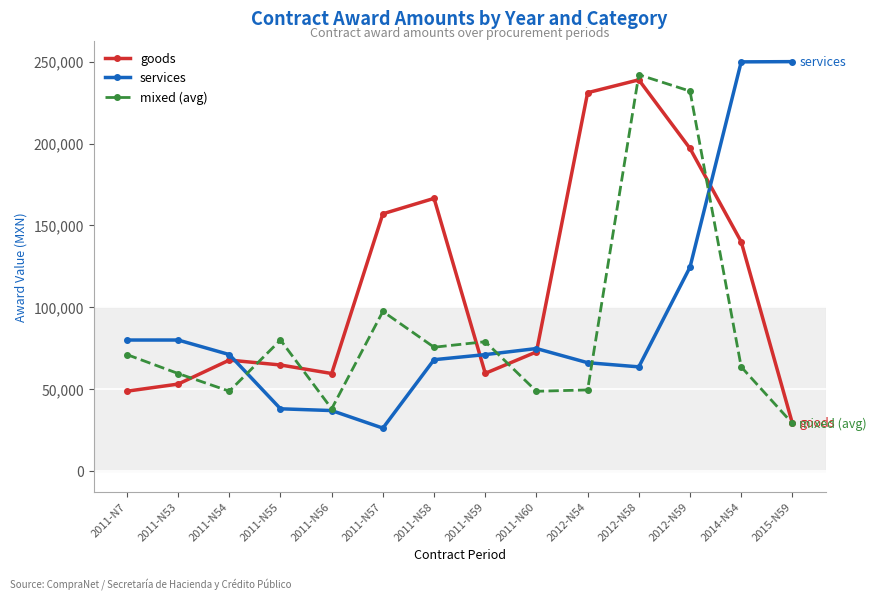

True or false: mixed (avg) and services cross at least once.

True